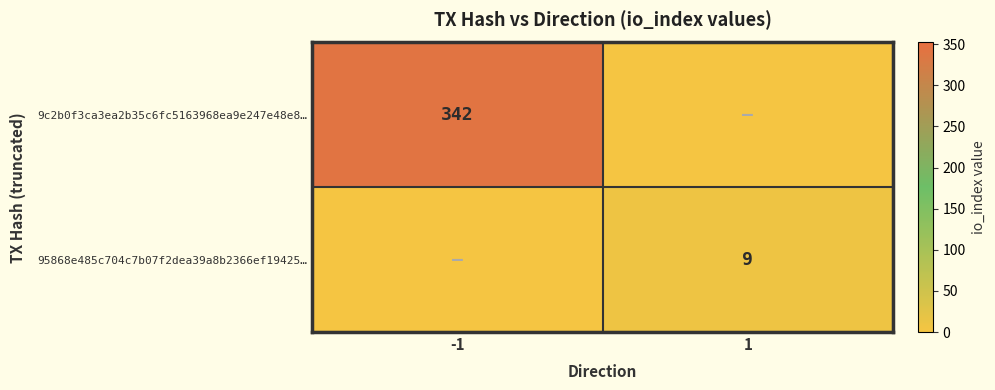

The 95868e485c704c7b07f2dea39a8b2366ef19425… series shows 9 at 1. True or false?

True